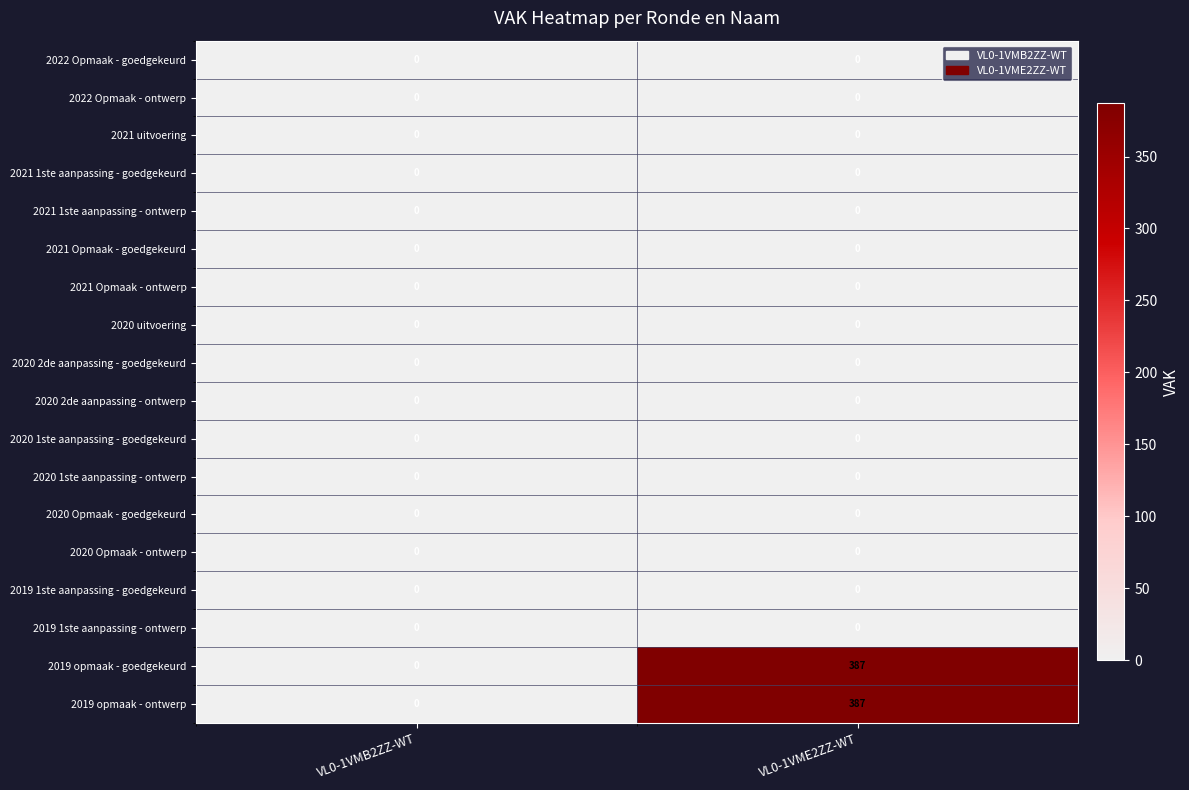

At which category is the sum across all series the highest?

VL0-1VME2ZZ-WT